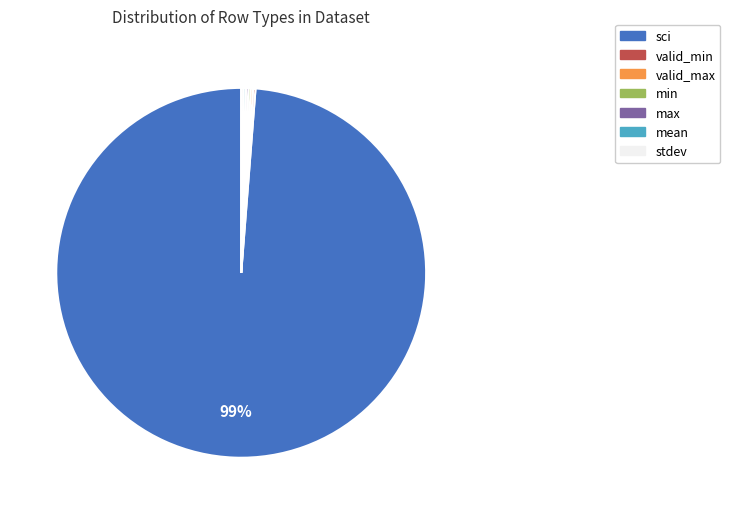

Is there any slice that represents more than half of the pie?

Yes